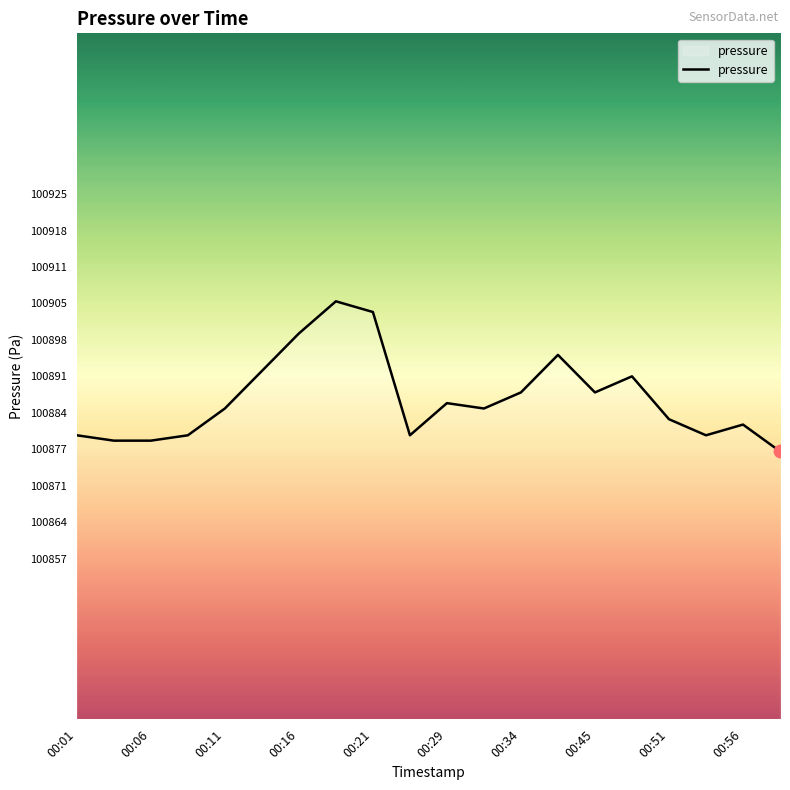

What is the minimum value shown in the chart?

100877